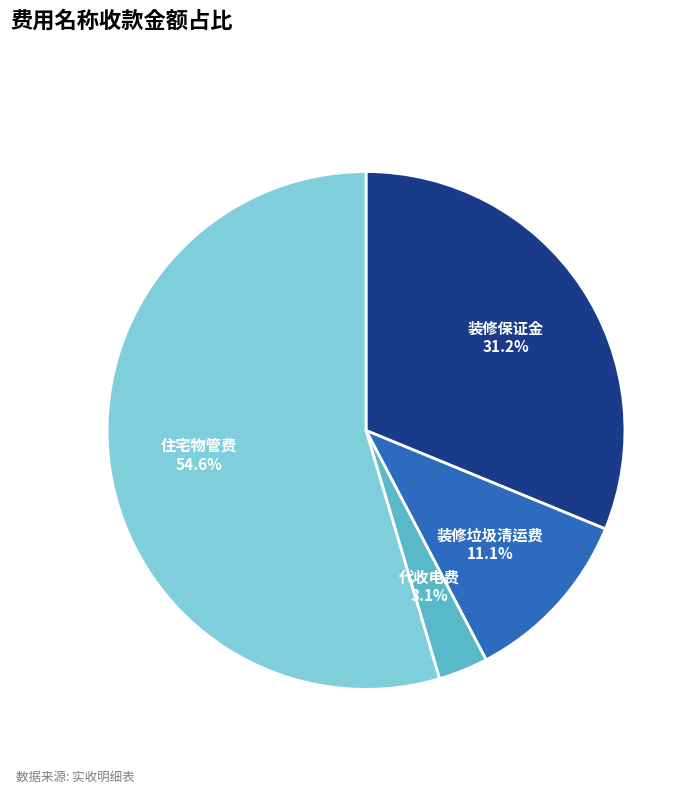

Count the number of slices in the pie.

4